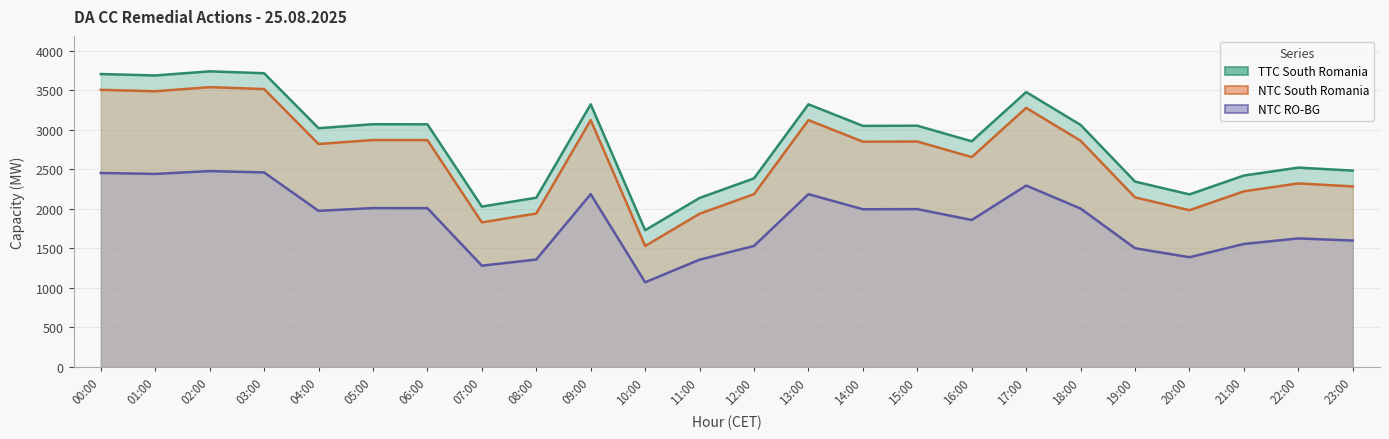

How many interior local peaks does the TTC South Romania series have?

7